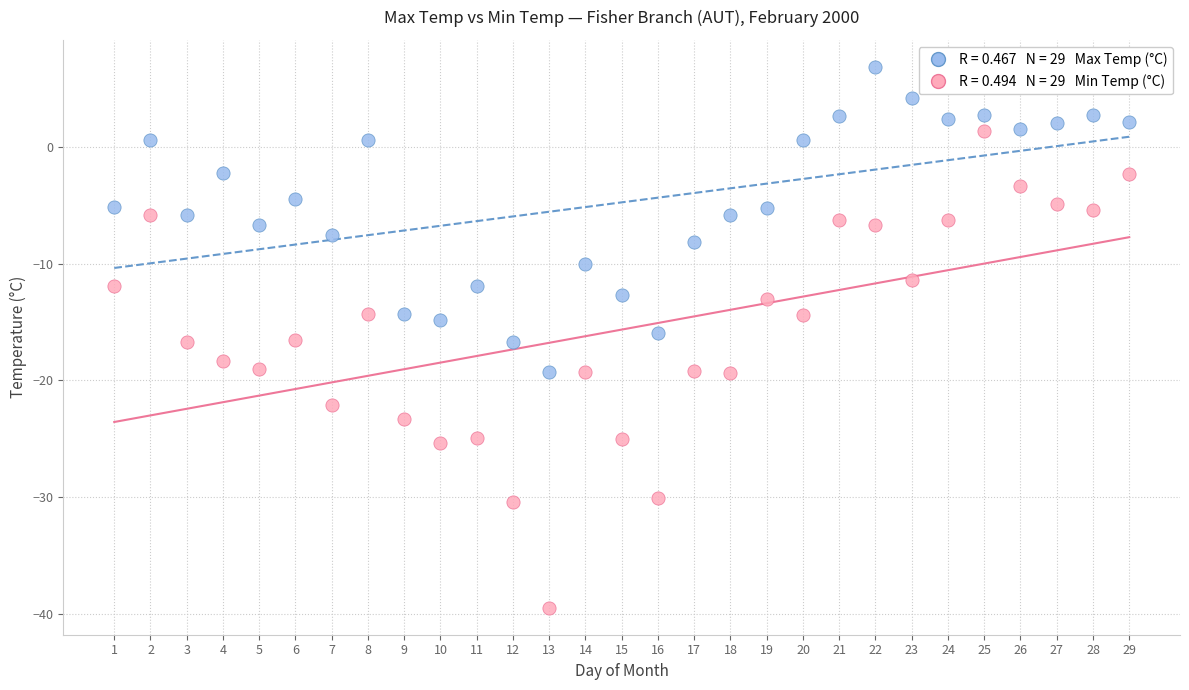

Across all data points, what is the range of Y values (max minus min)?

46.4